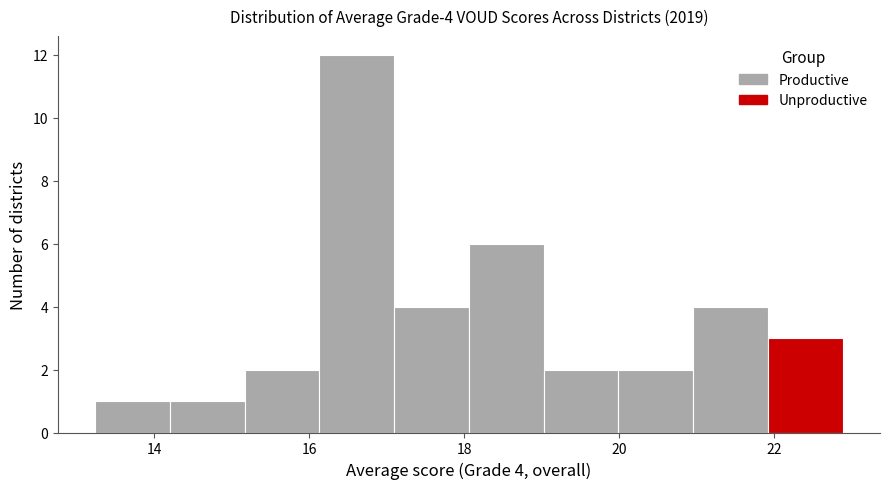

Which range on the x-axis has the tallest bar?

16.2 to 17.0